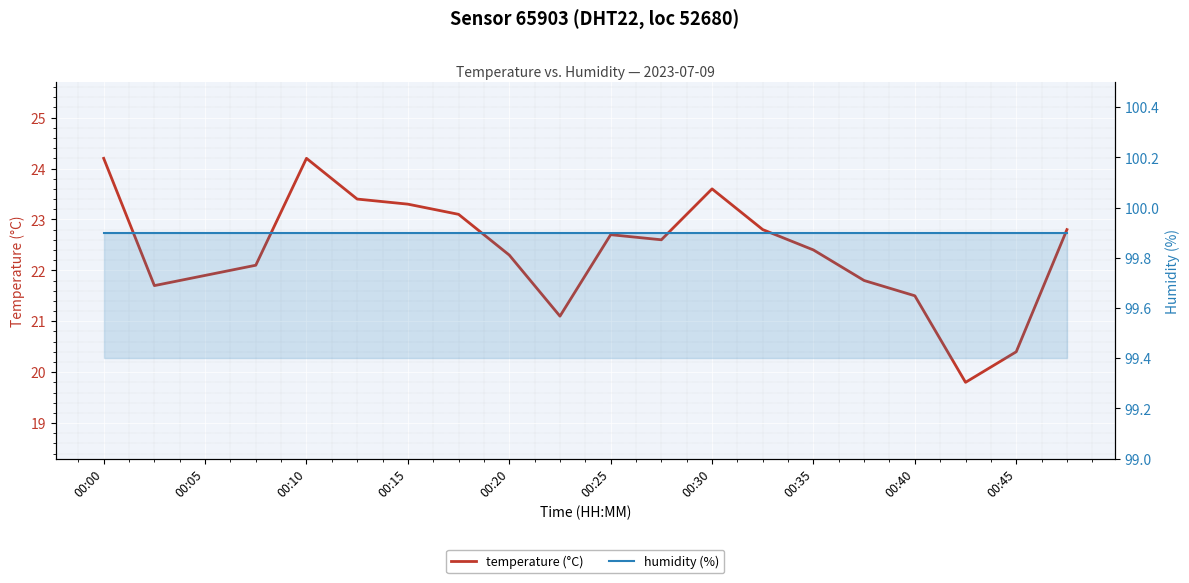

Where is humidity nearest to the value 99?

00:00